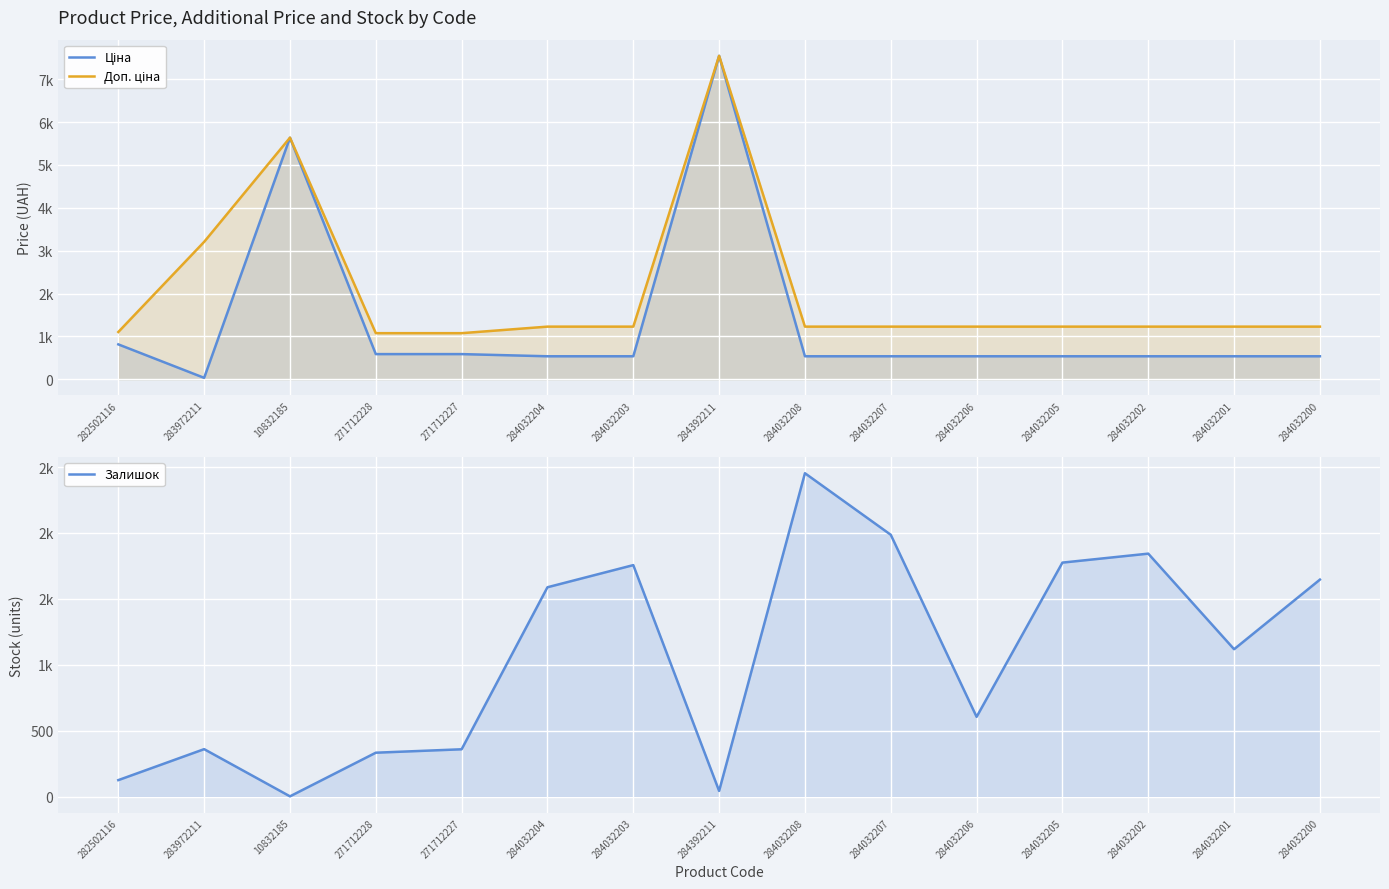

Where do Залишок and Ціна first cross each other?

282502116 and 283972211